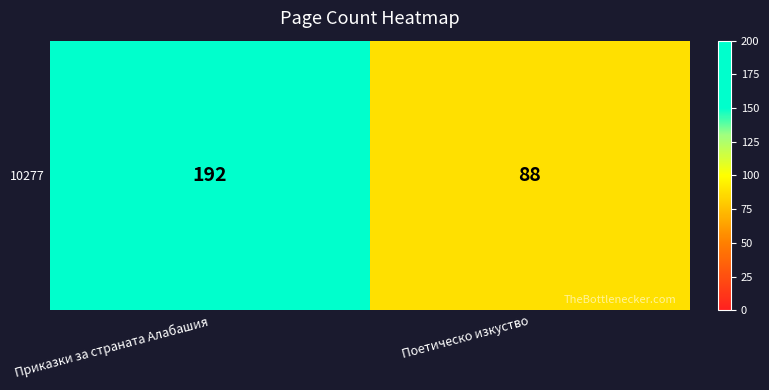

What is the sum of the values at Приказки за страната Алабашия and Поетическо изкуство?

280